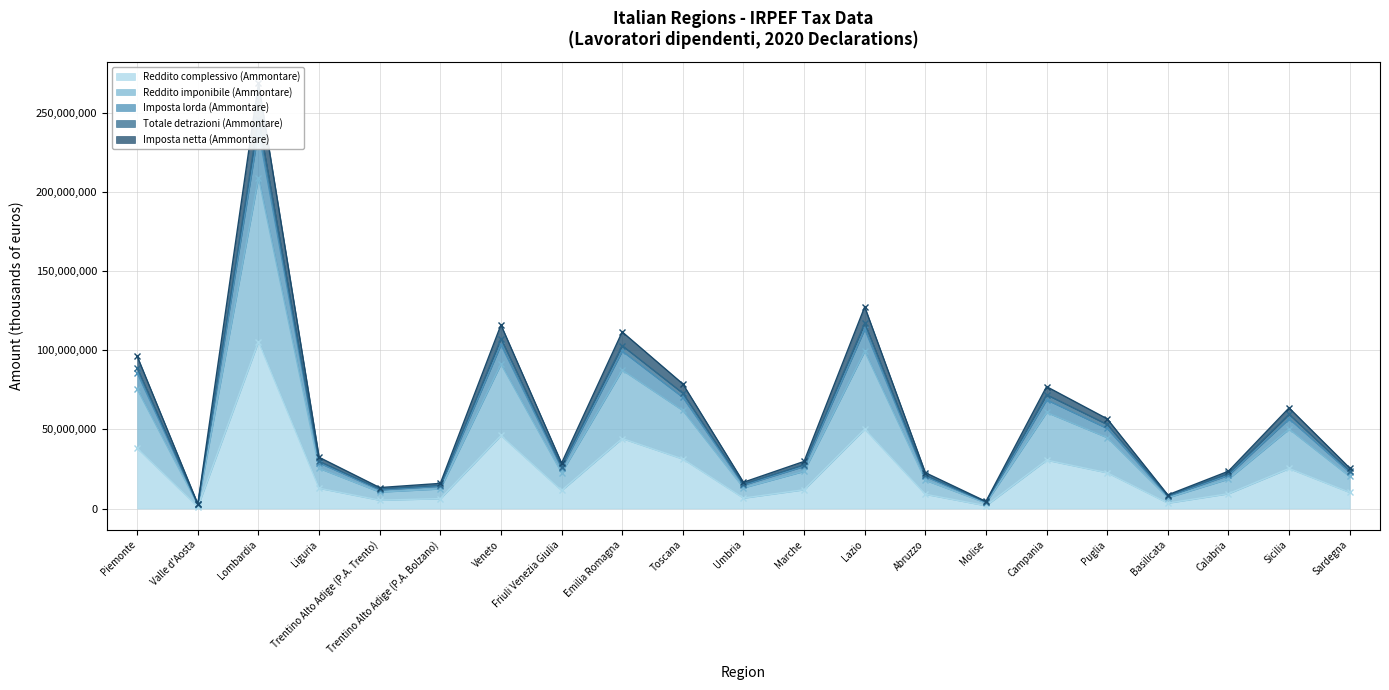

Is it true that Reddito complessivo (Ammontare) equals 11070712 at Piemonte?

False